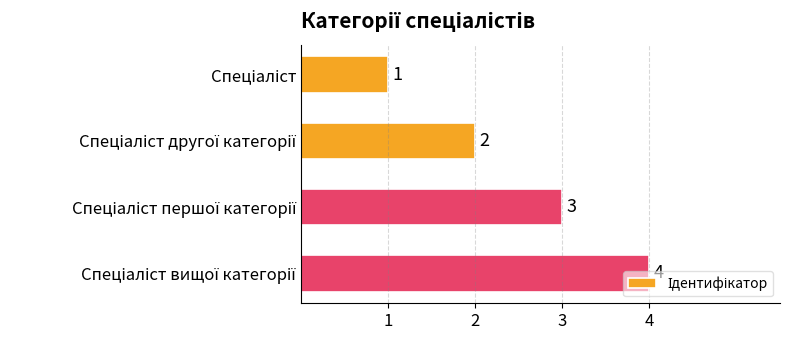

What is the value of the 4th bar from the top?

4